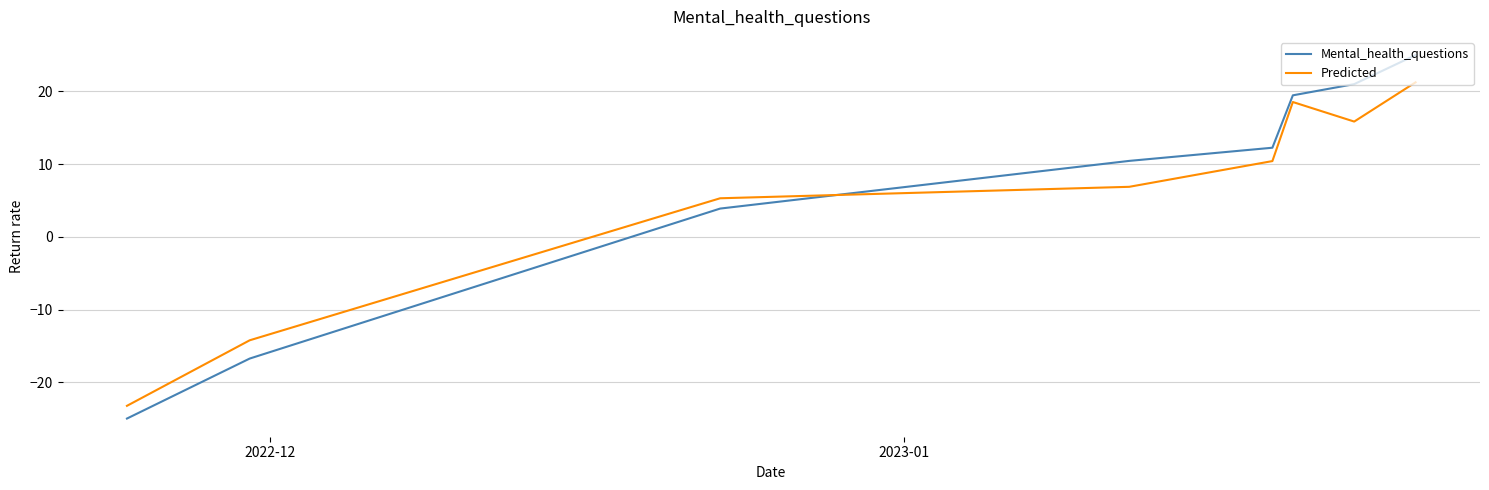

Which series ends up on top after the final intersection of Predicted and Mental_health_questions?

Mental_health_questions